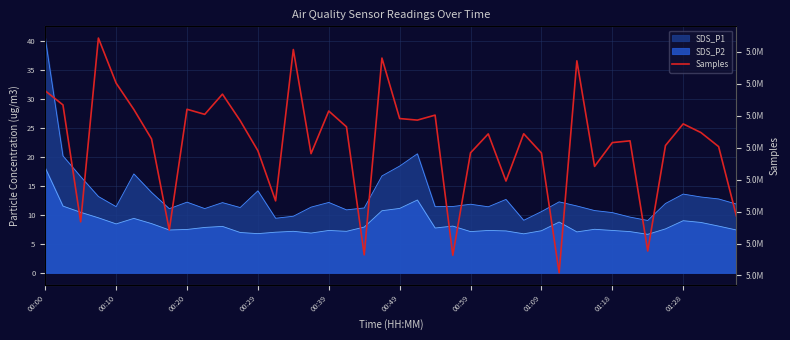

What is the sum of the values at 17 and 28?

10070485